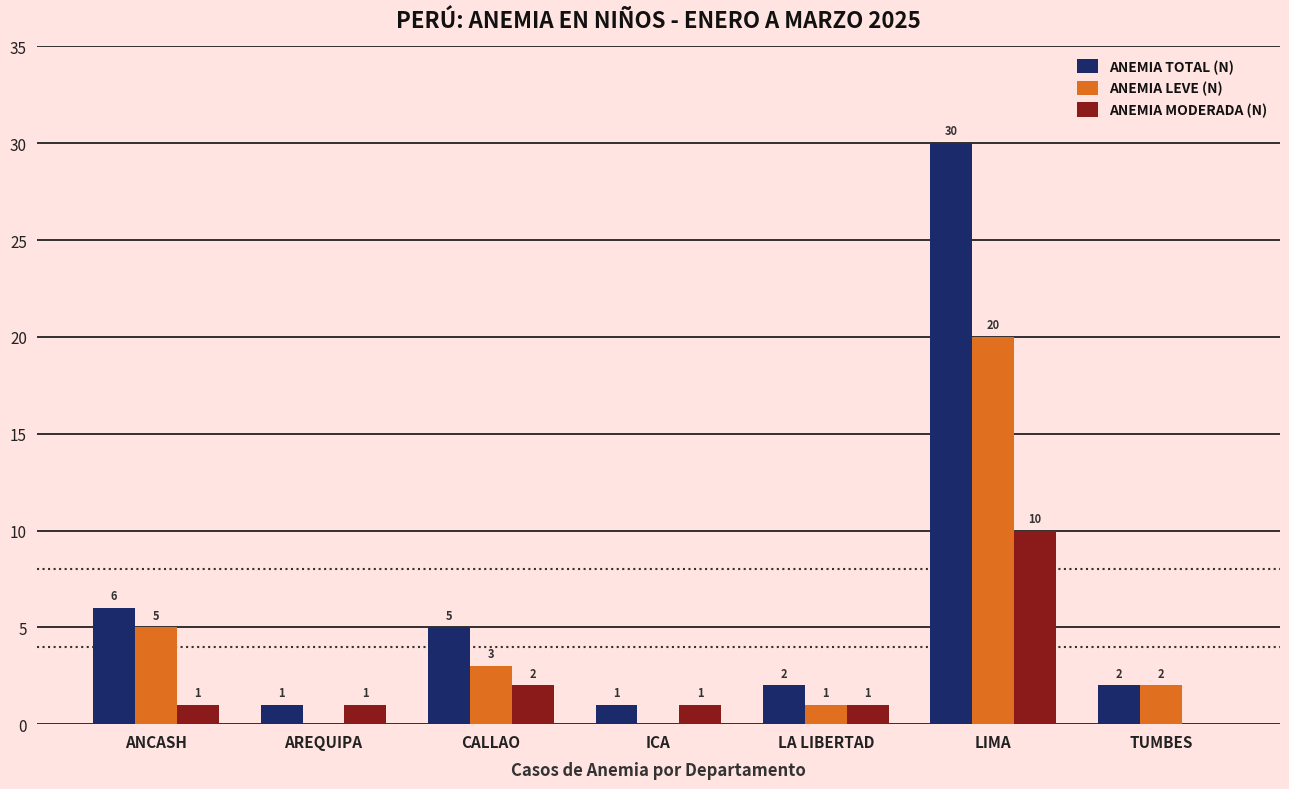

Reading right to left, what are all the values shown in this chart?

ANEMIA TOTAL (N): 2	30	2	1	5	1	6
ANEMIA LEVE (N): 2	20	1	0	3	0	5
ANEMIA MODERADA (N): 0	10	1	1	2	1	1